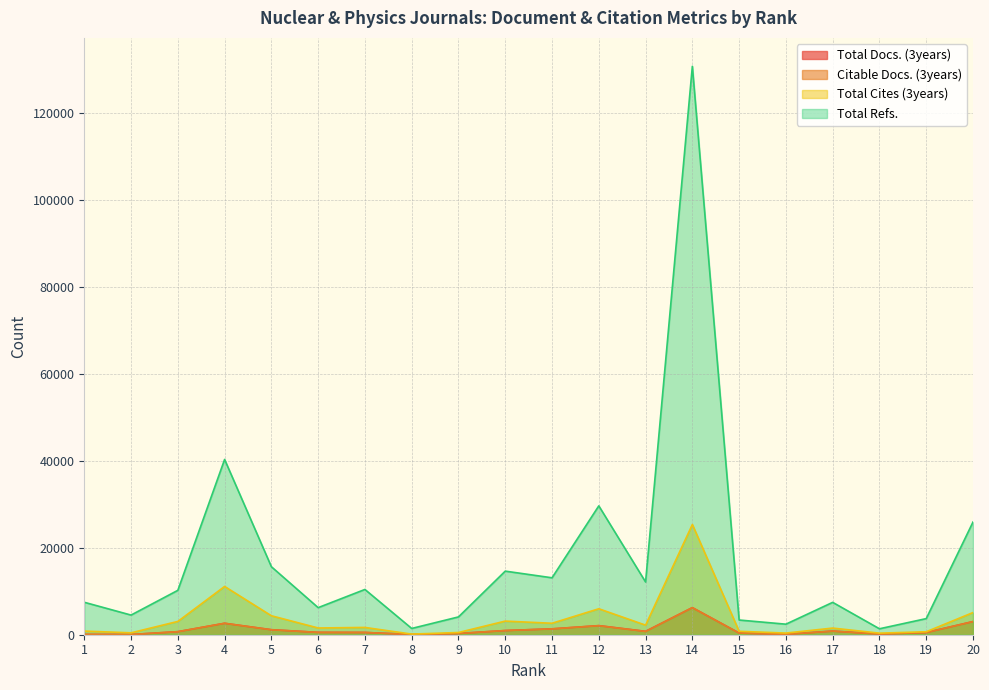

Where is the first local minimum for Total Refs.?

2